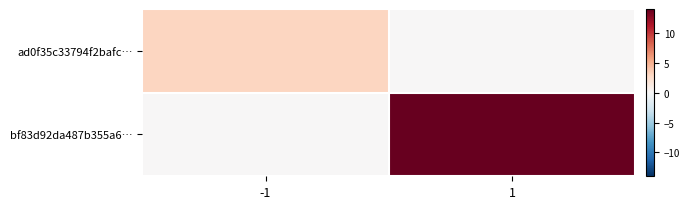

List the series in order of their peak value, highest first.

bf83d92da487b355a6…, ad0f35c33794f2bafc…